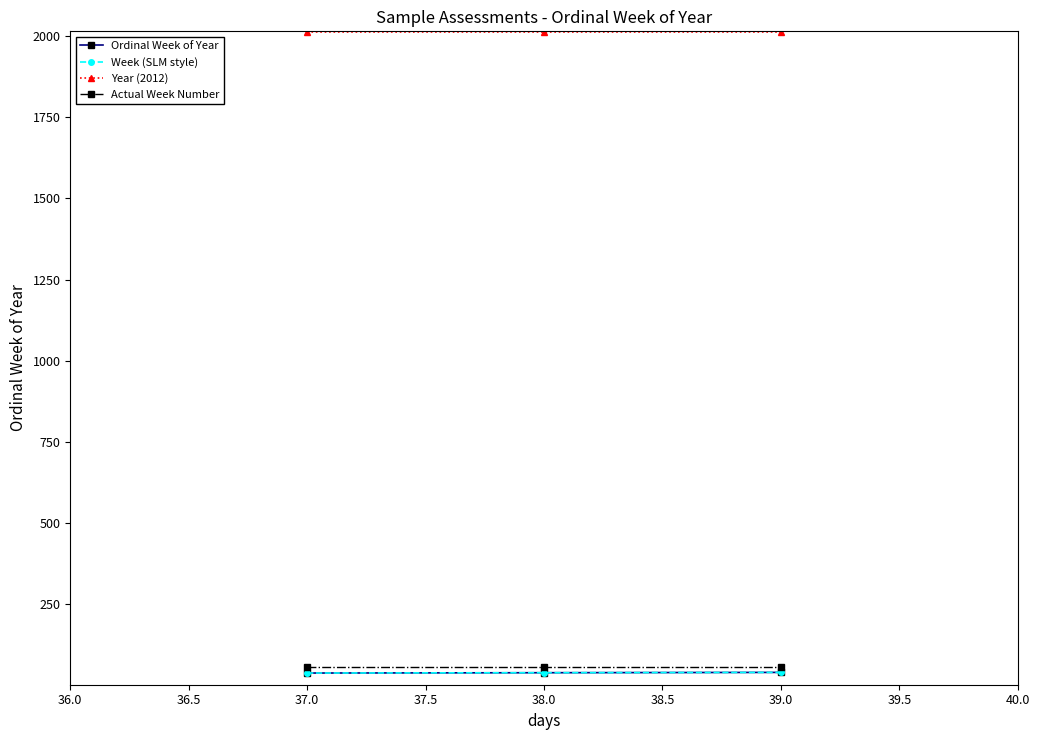

Does the chart have visible grid lines?

No